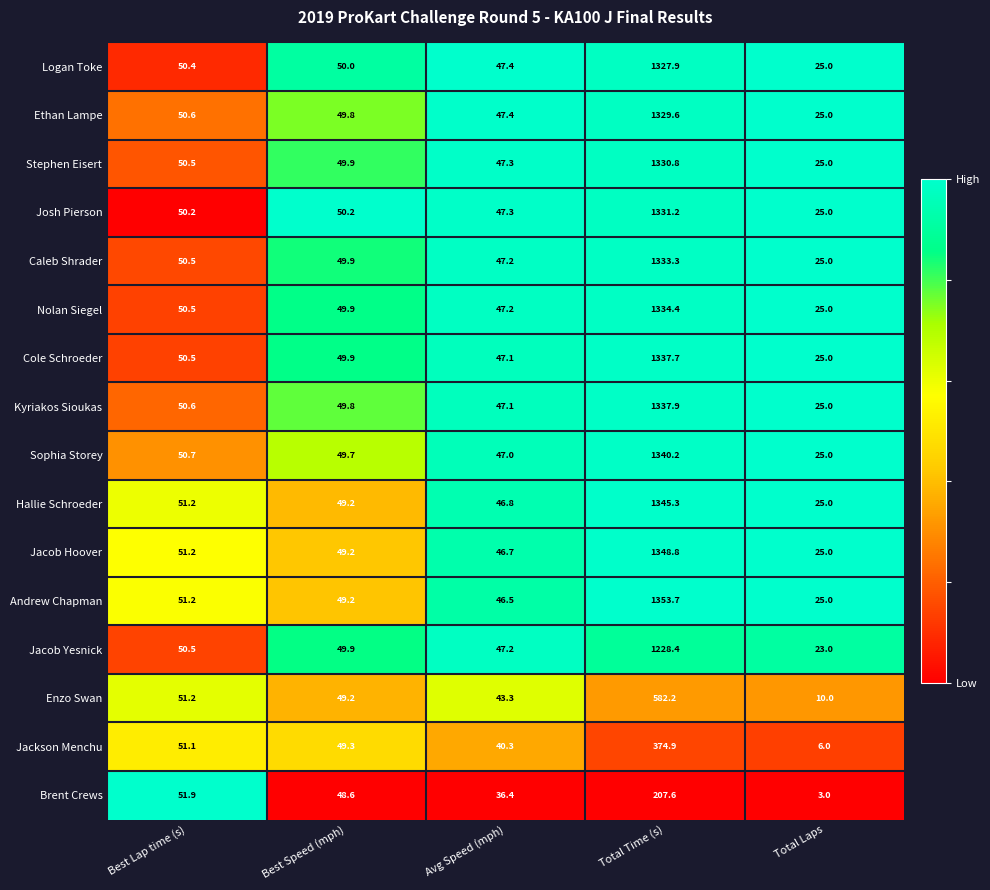

List the series in order of their peak value, lowest first.

Brent Crews, Jackson Menchu, Enzo Swan, Jacob Yesnick, Logan Toke, Ethan Lampe, Stephen Eisert, Josh Pierson, Caleb Shrader, Nolan Siegel, Cole Schroeder, Kyriakos Sioukas, Sophia Storey, Hallie Schroeder, Jacob Hoover, Andrew Chapman